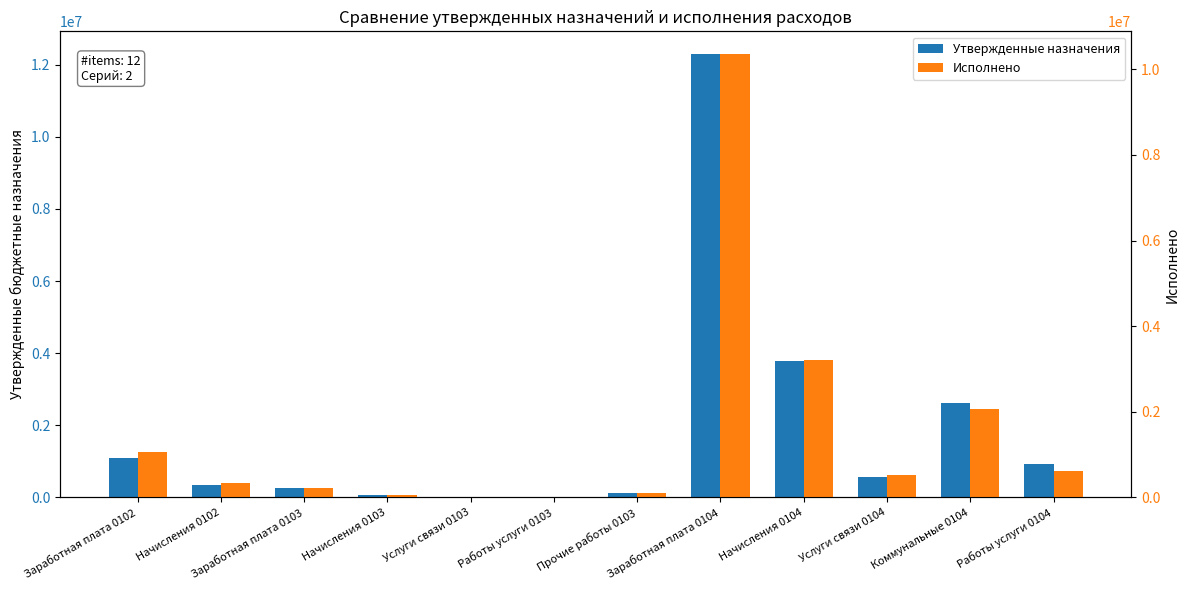

The Исполнено series shows 3212848.8 at Начисления 0104. True or false?

True